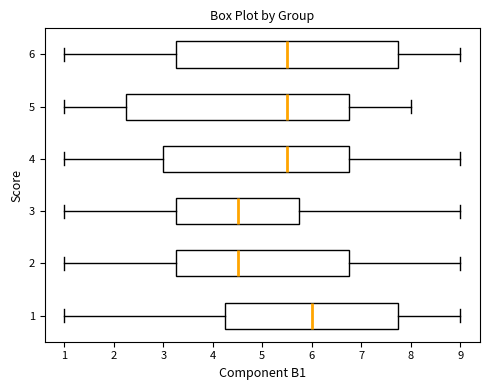

Reading bottom to top, read every box against the x-axis: the position of its median line, the range the box covers, and the ends of its whiskers. The values are not printed on the chart, so give them approximately, as read against the axis.

1: median 6.0, box 4.3 to 7.8, whiskers 1.0 to 9.0
2: median 4.5, box 3.3 to 6.8, whiskers 1.0 to 9.0
3: median 4.5, box 3.3 to 5.8, whiskers 1.0 to 9.0
4: median 5.5, box 3.0 to 6.8, whiskers 1.0 to 9.0
5: median 5.5, box 2.3 to 6.8, whiskers 1.0 to 8.0
6: median 5.5, box 3.3 to 7.8, whiskers 1.0 to 9.0